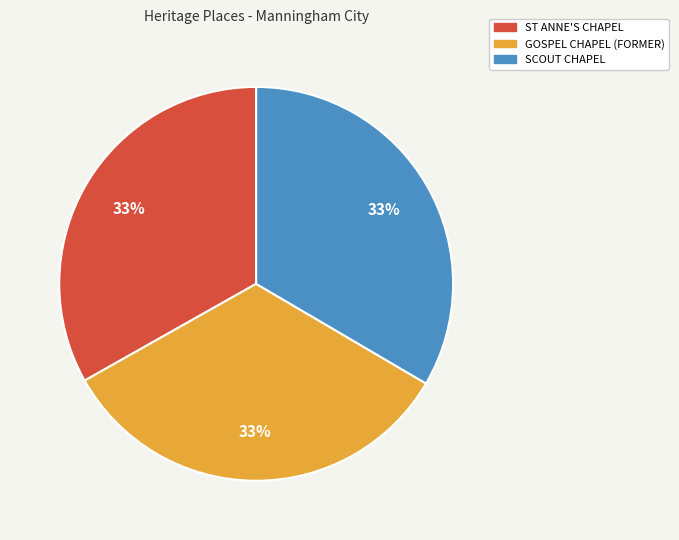

Does SCOUT CHAPEL account for over 50% of the chart?

No